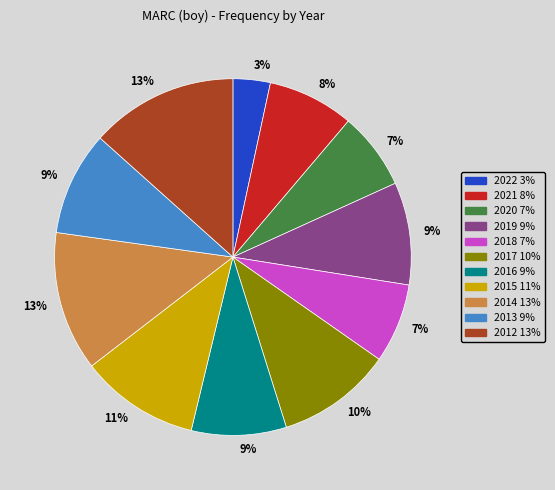

To the nearest percent, what is the average slice percentage?

9%